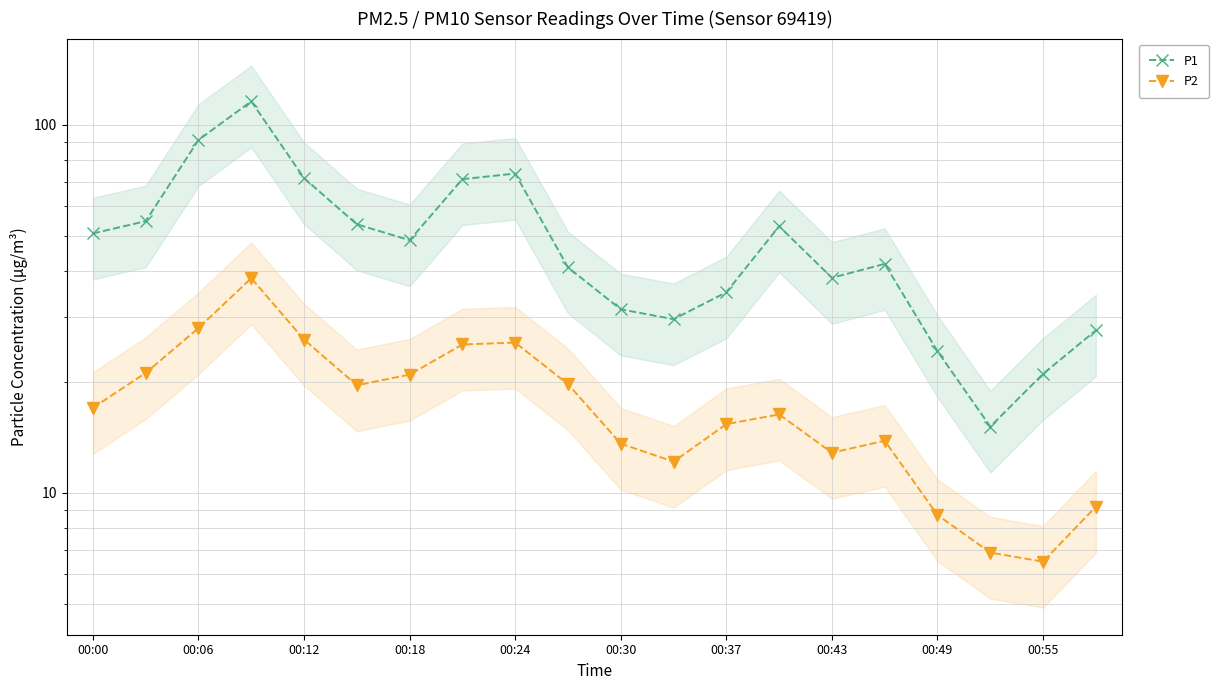

Reading left to right, extract all data points from this chart.

P1: 50.7	54.7	91.0	115.8	71.6	53.6	48.6	71.2	73.7	41.0	31.5	29.6	35.1	53.0	38.4	41.9	24.2	15.1	21.1	27.6
P2: 17.0	21.2	28.0	38.3	26.1	19.6	20.9	25.3	25.6	19.7	13.6	12.2	15.4	16.3	12.8	13.8	8.7	6.9	6.5	9.2